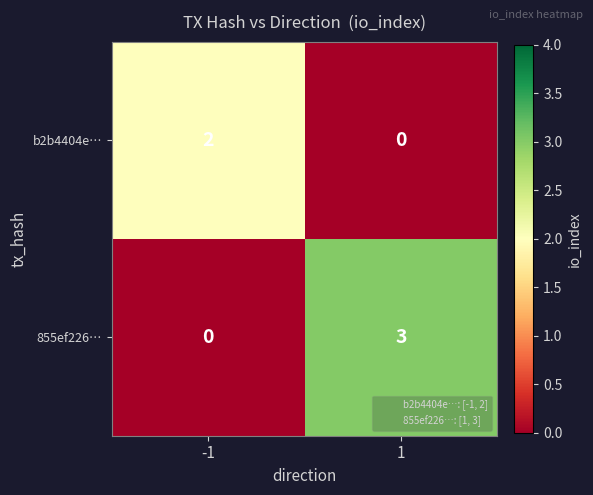

Reading left to right, list all the values displayed in this chart.

b2b4404e…: -1=2	1=0
855ef226…: -1=0	1=3